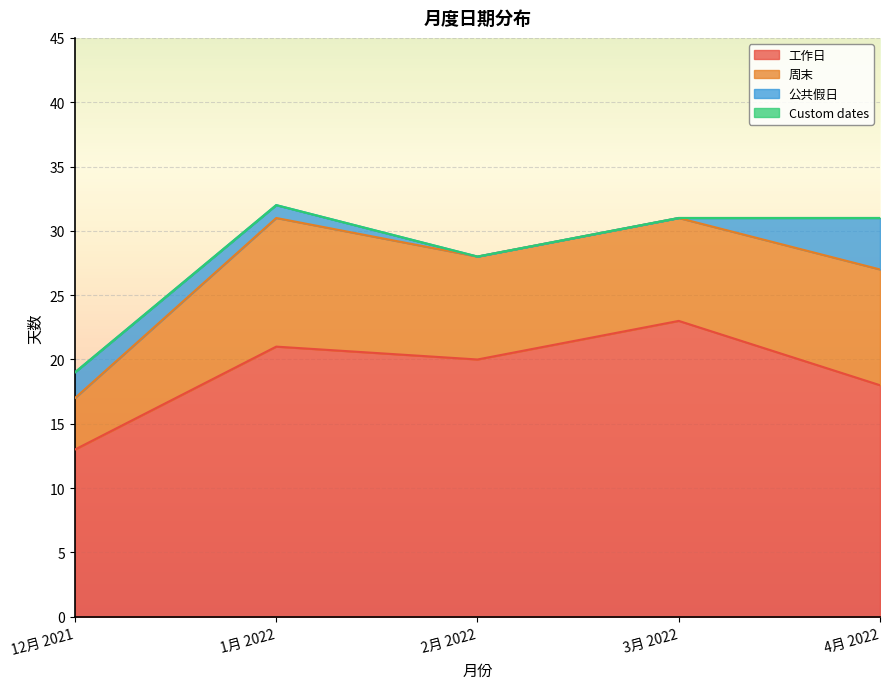

True or false: 工作日 has more than 0 interior local peaks.

True